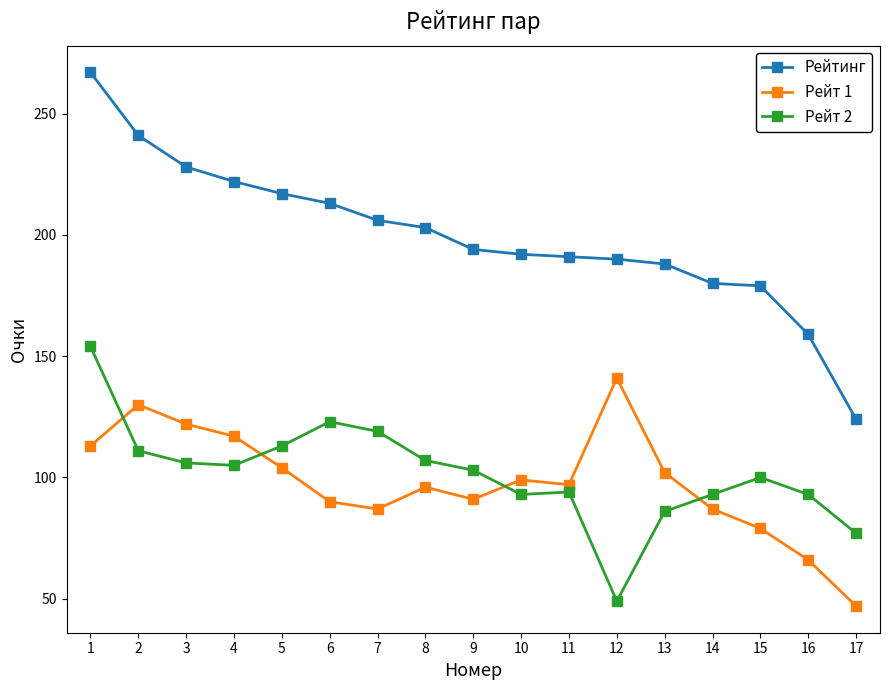

At which category is the sum across all series the highest?

1